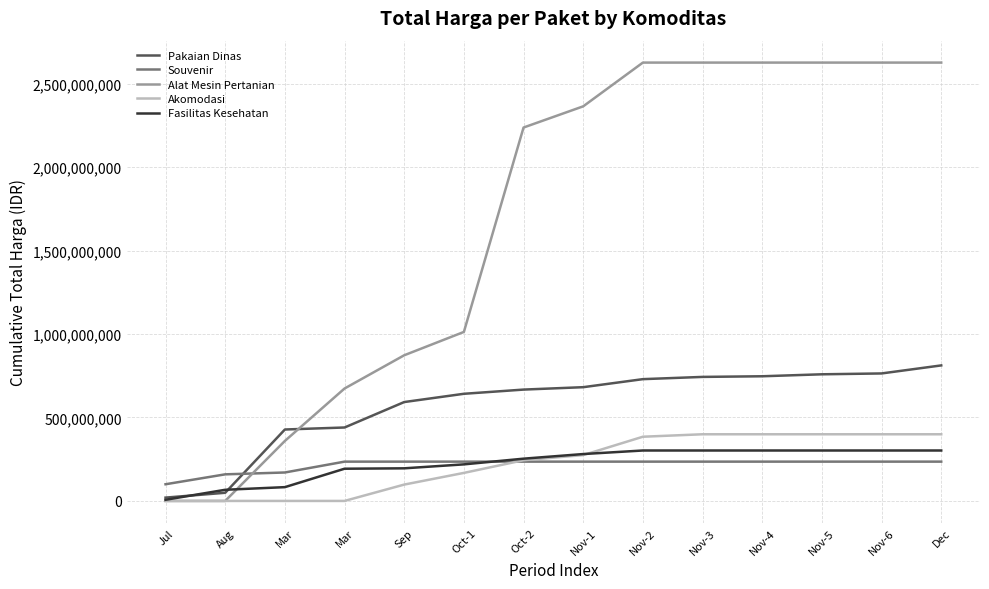

Does the chart have visible grid lines?

Yes